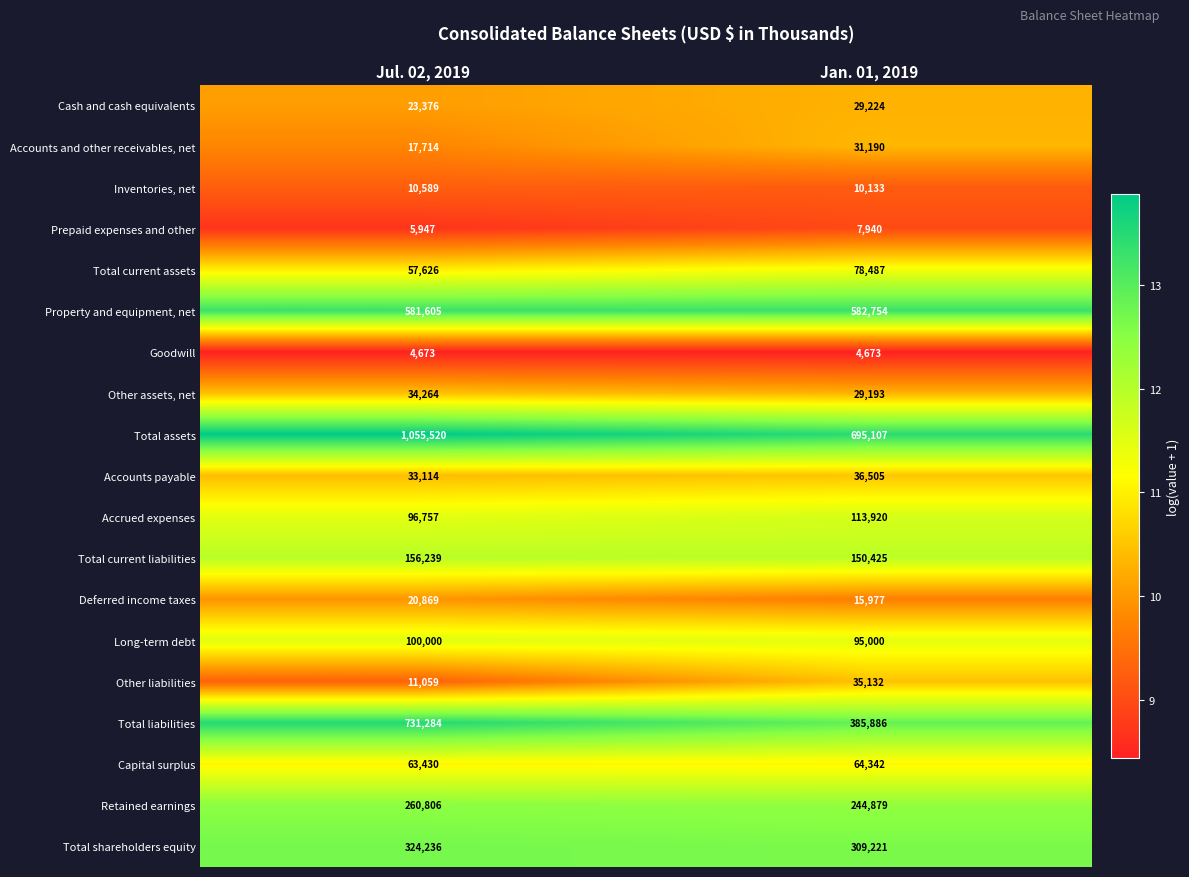

What is the minimum value for Total liabilities?

385886